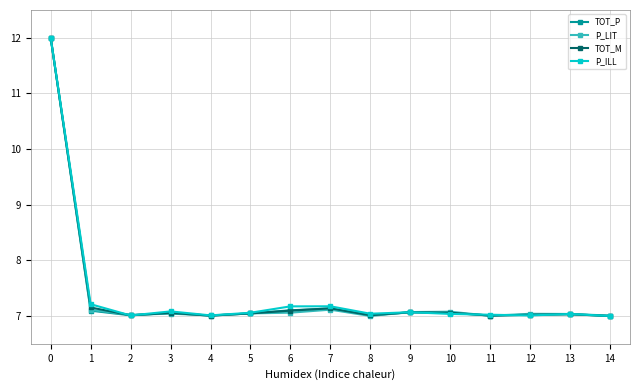

True or false: TOT_P has more than 2 interior local peaks.

True